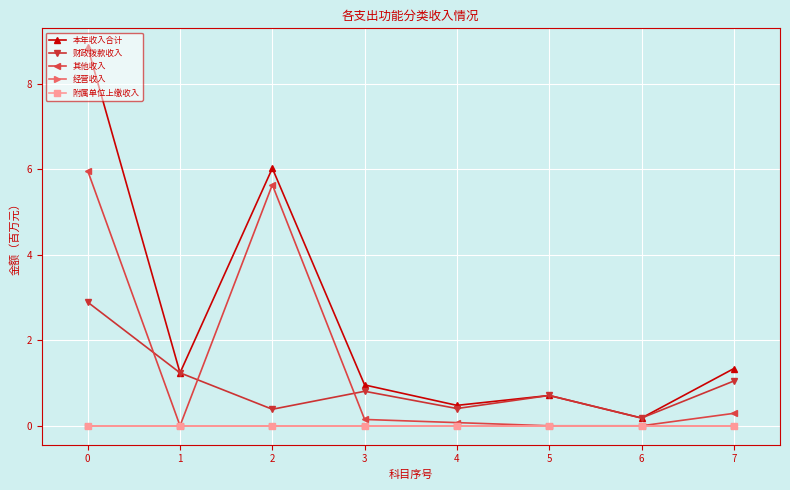

Does the chart have visible grid lines?

Yes